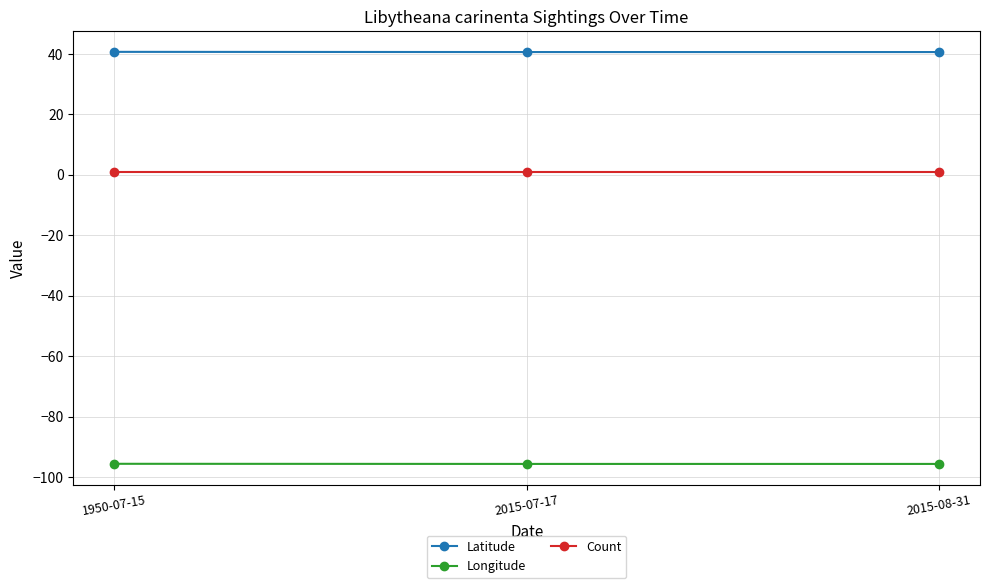

What is the total value across all series at 2015-08-31?

-54.0